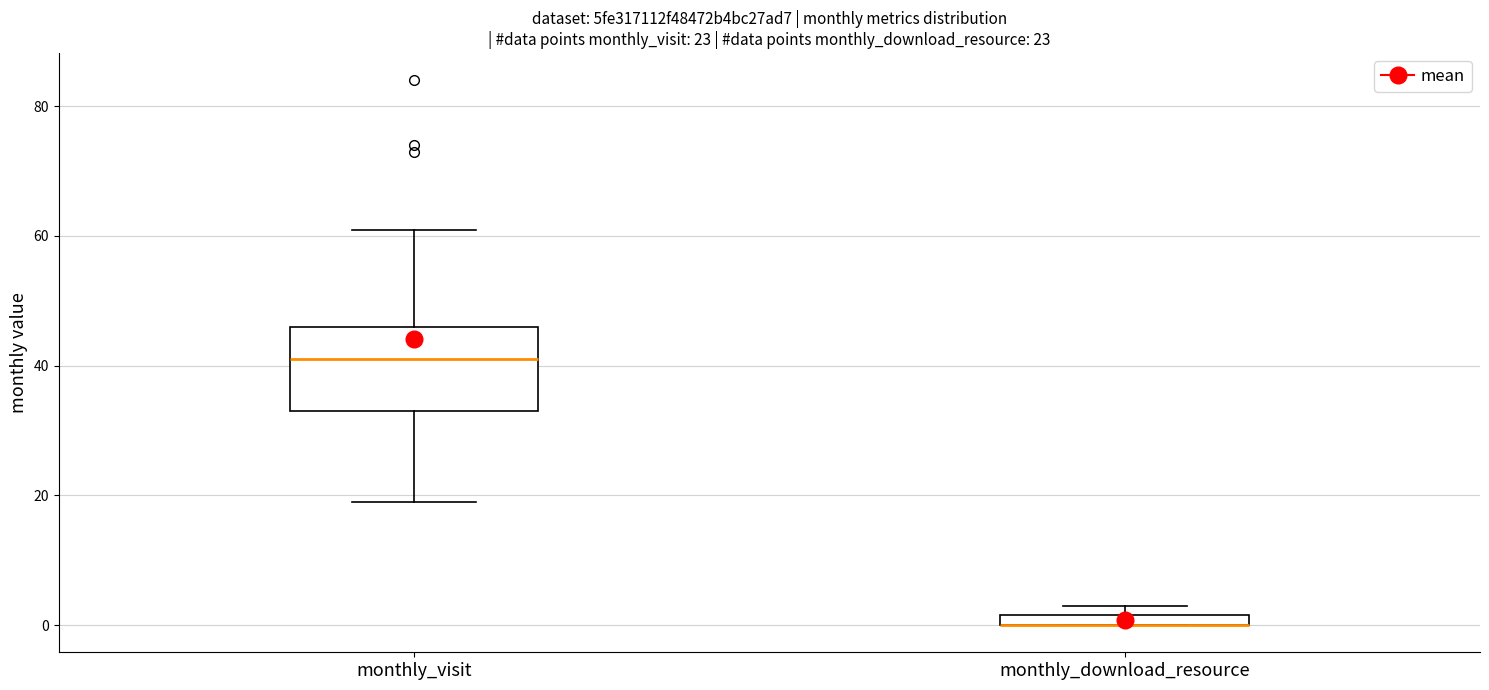

Which box is the tallest, from its lower edge to its upper edge?

monthly_visit